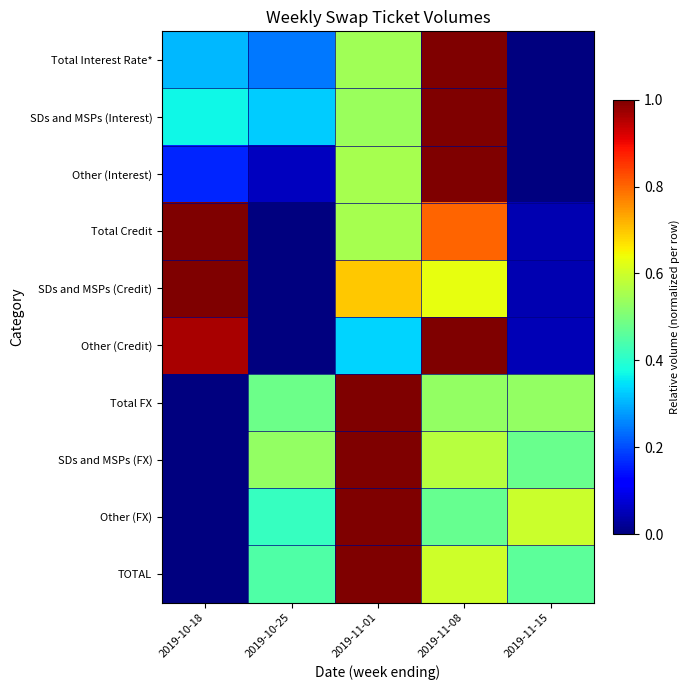

Which series changed the most between 2019-10-18 and 2019-11-08?

Other (Interest)